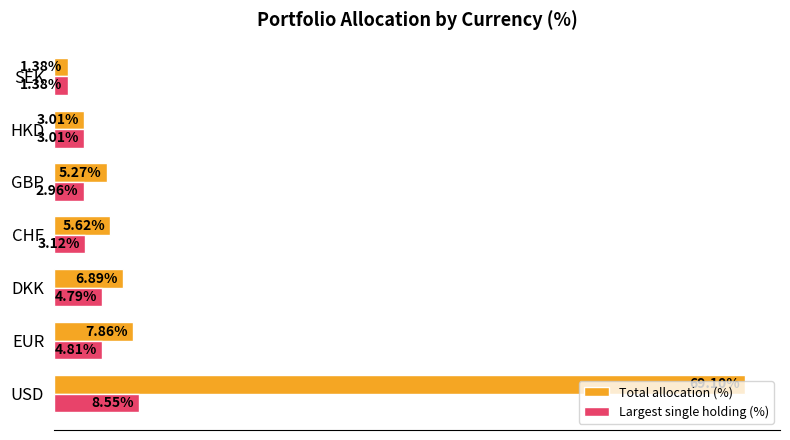

Which label corresponds to the largest value in the chart?

USD